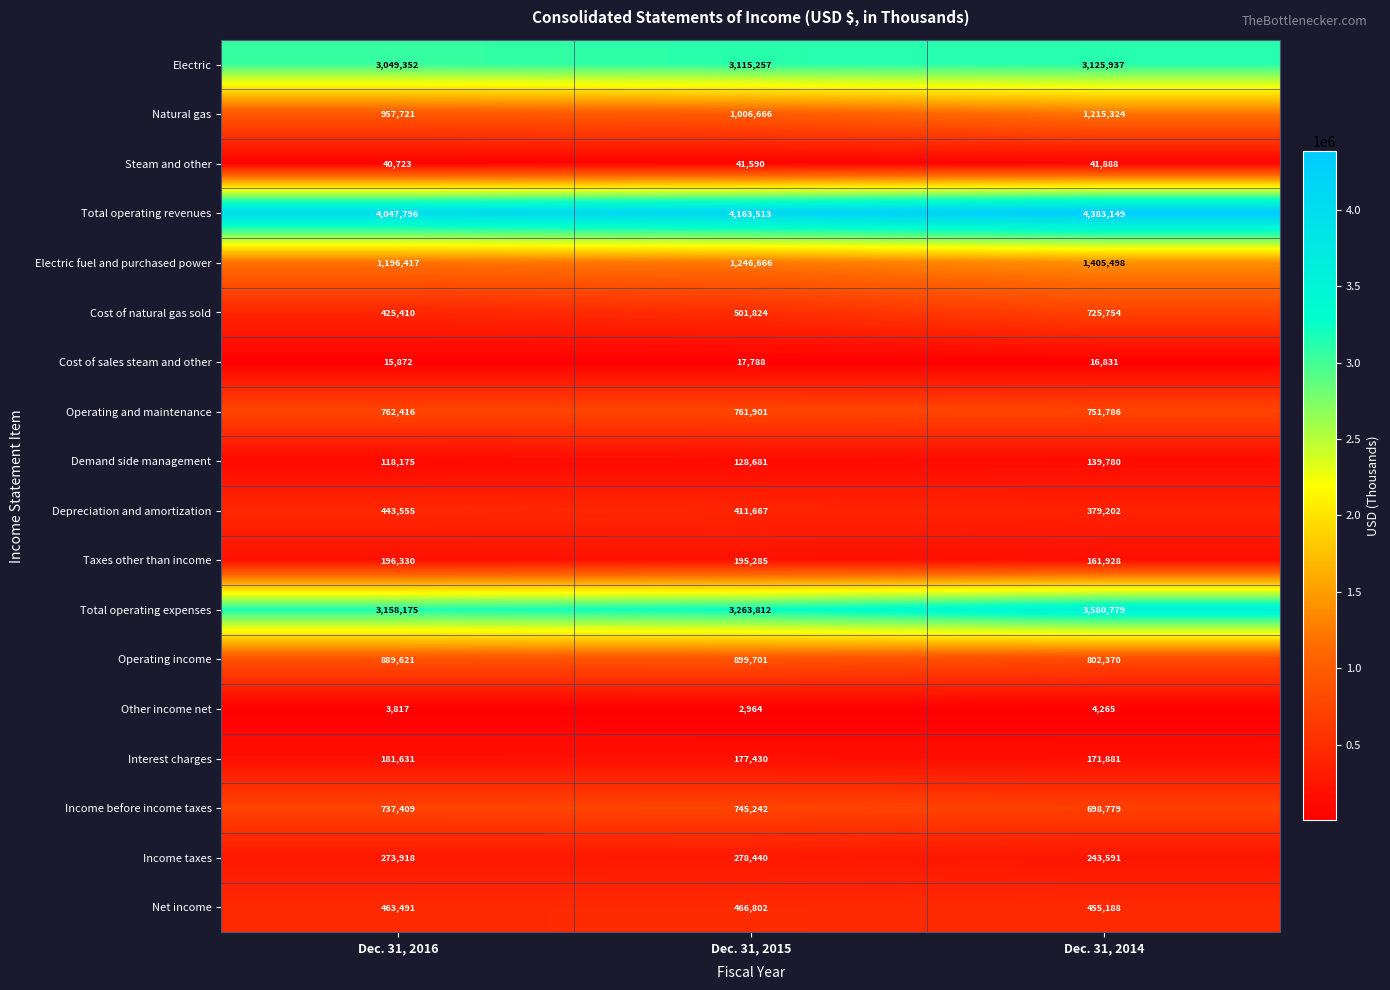

What is the greatest value displayed?

4383149